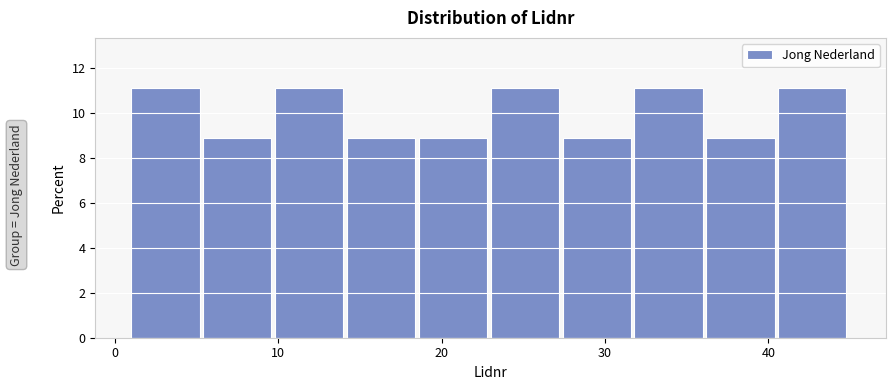

How tall is the bar that spans 27.4 to 31.8 on the x-axis? Neither the bar edges nor the heights are printed on the chart, so give them approximately, as read against the axes.

8.8